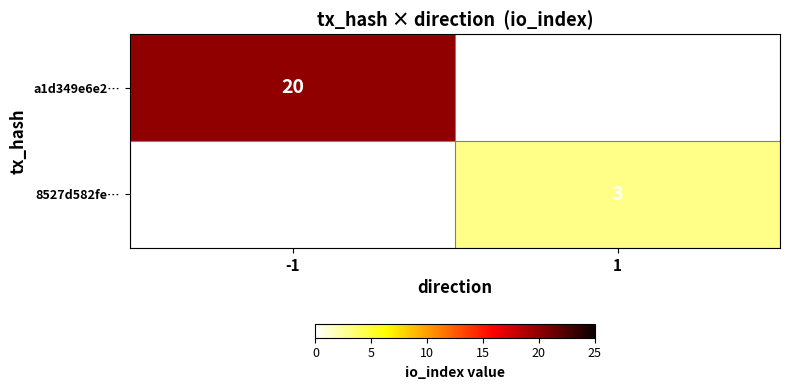

True or false: 8527d582fe… has a value of 3 at 1.

True